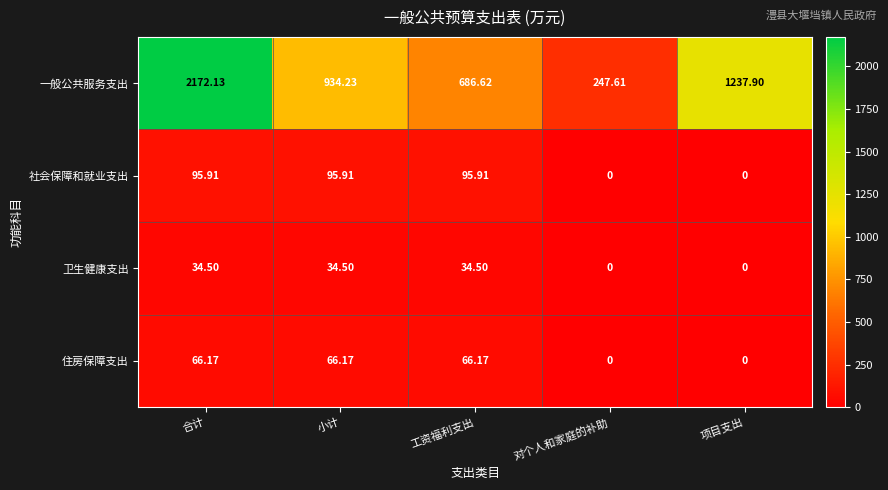

At which label does 卫生健康支出 first exceed 34?

合计